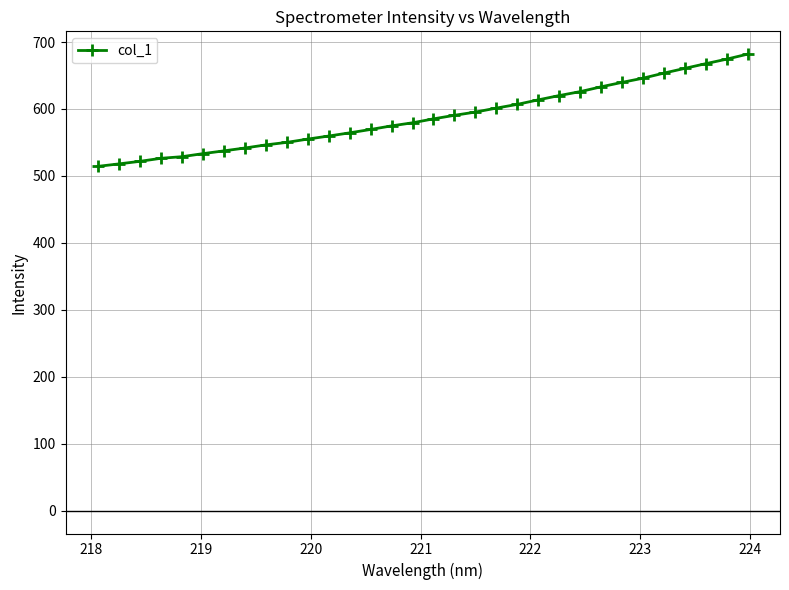

What is the maximum value shown in the chart?

681.9